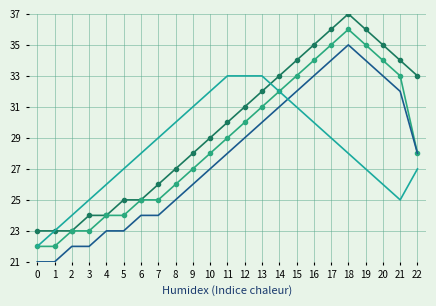

What is the spread (max minus min) of values at 10?

5